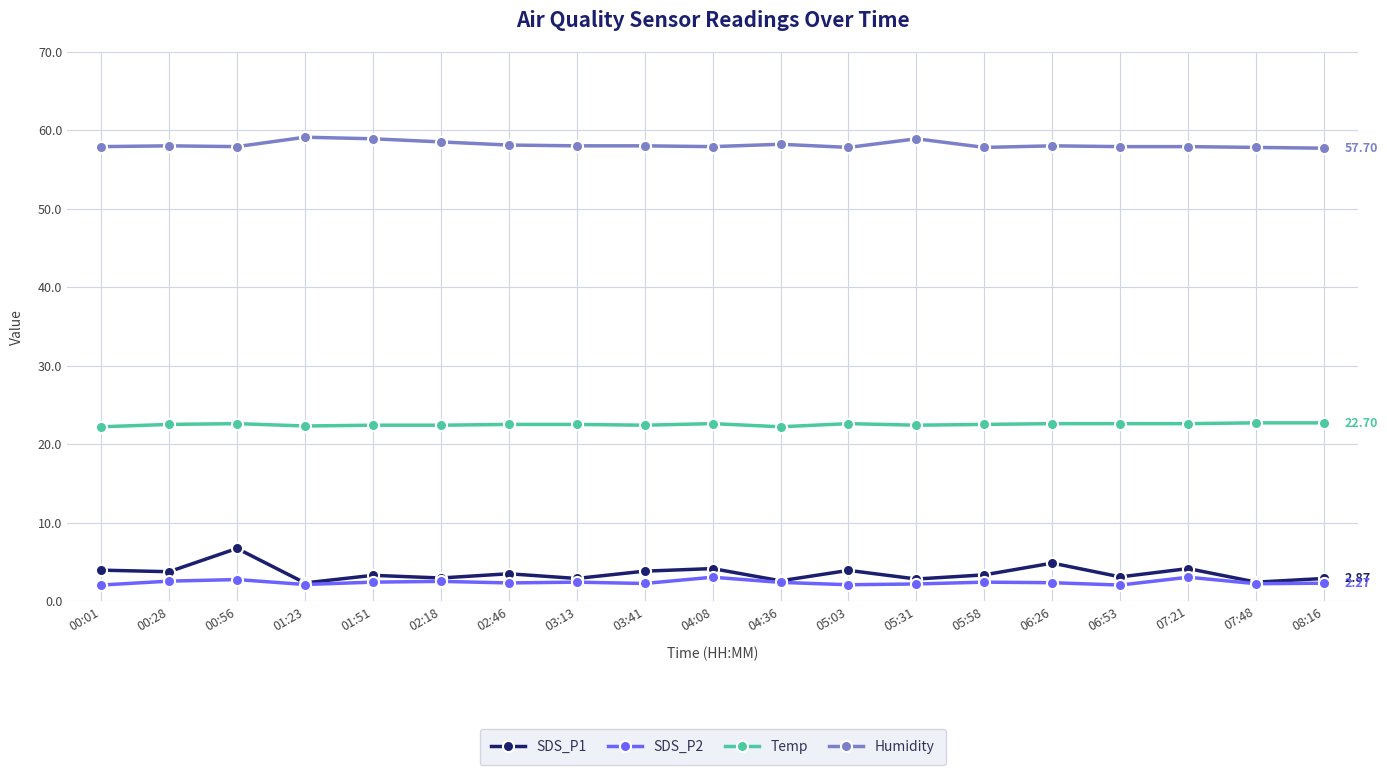

What is the average value of the SDS_P1 series?

3.5